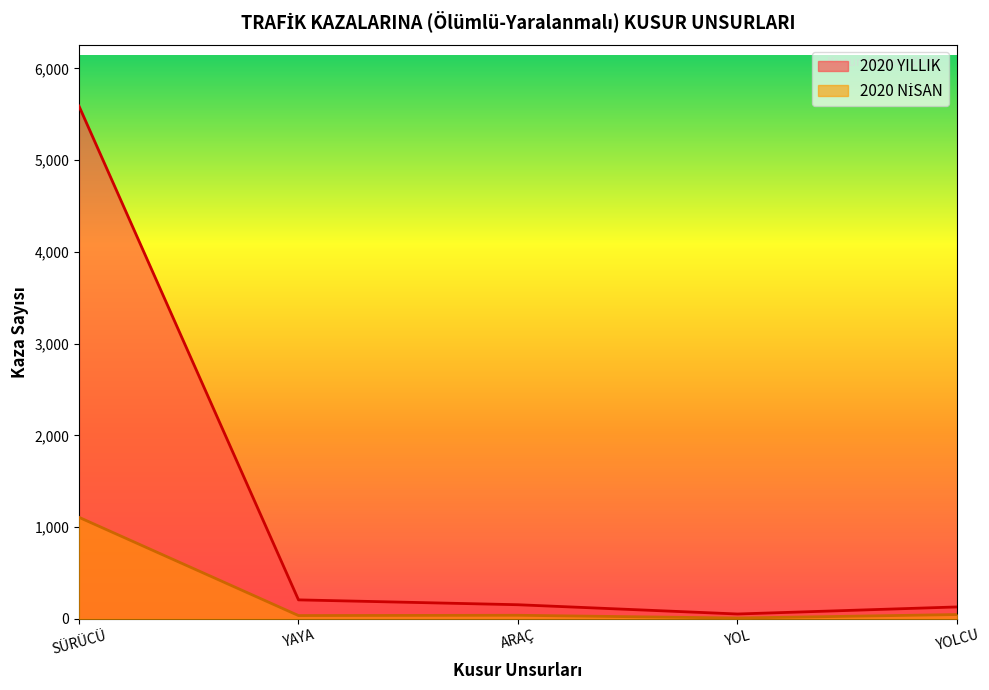

Reading left to right, extract all data points from this chart.

2020 NİSAN: 1106	35	38	8	46
2020 YILLIK: 5589	206	153	52	129